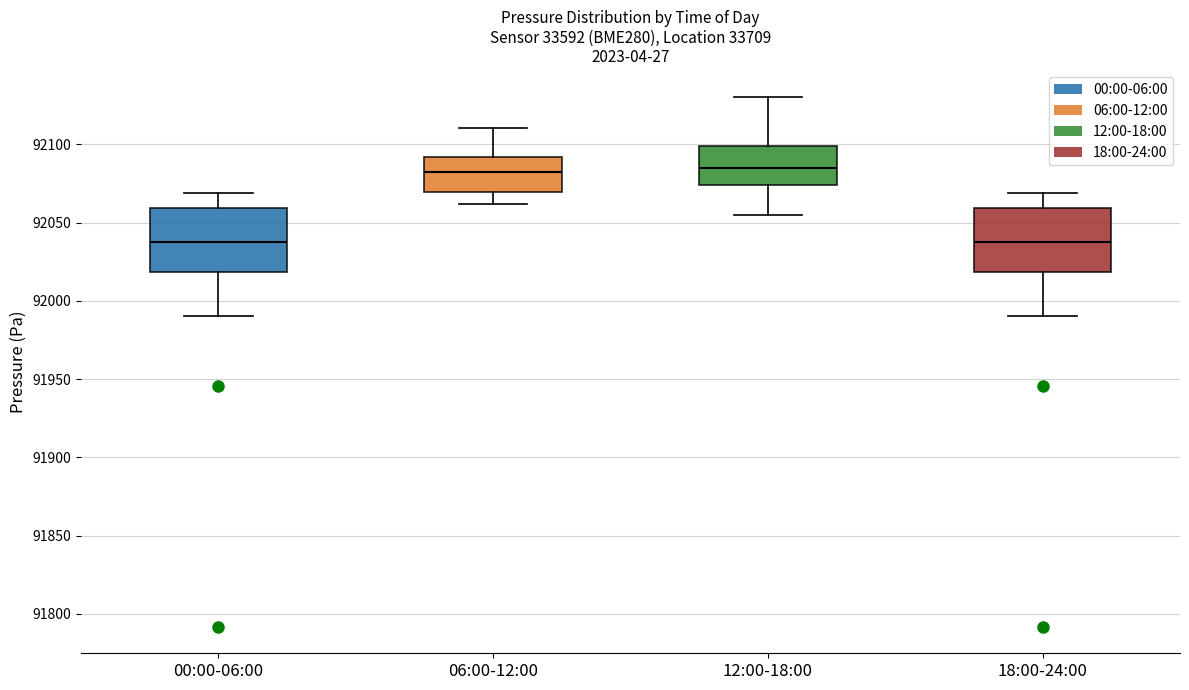

Reading left to right, read every box against the y-axis: the position of its median line, the range the box covers, and the ends of its whiskers. The values are not printed on the chart, so give them approximately, as read against the axis.

00:00-06:00: median 92040, box 92020 to 92060, whiskers 91990 to 92070
06:00-12:00: median 92085, box 92070 to 92090, whiskers 92060 to 92110
12:00-18:00: median 92085, box 92075 to 92100, whiskers 92055 to 92130
18:00-24:00: median 92040, box 92020 to 92060, whiskers 91990 to 92070